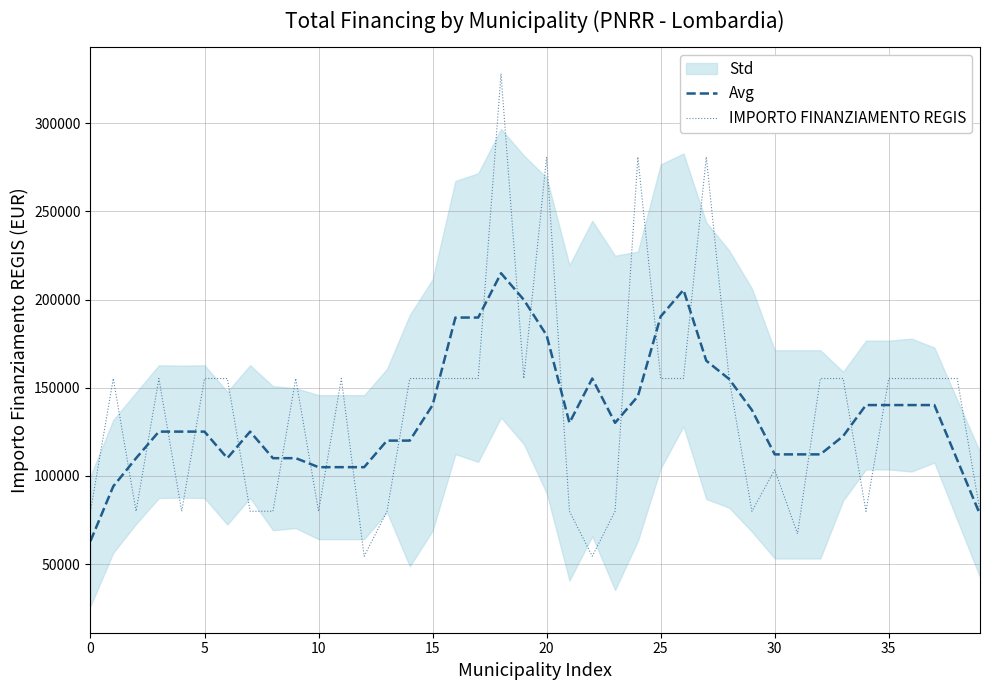

How many data points in Avg are above 125109?

23